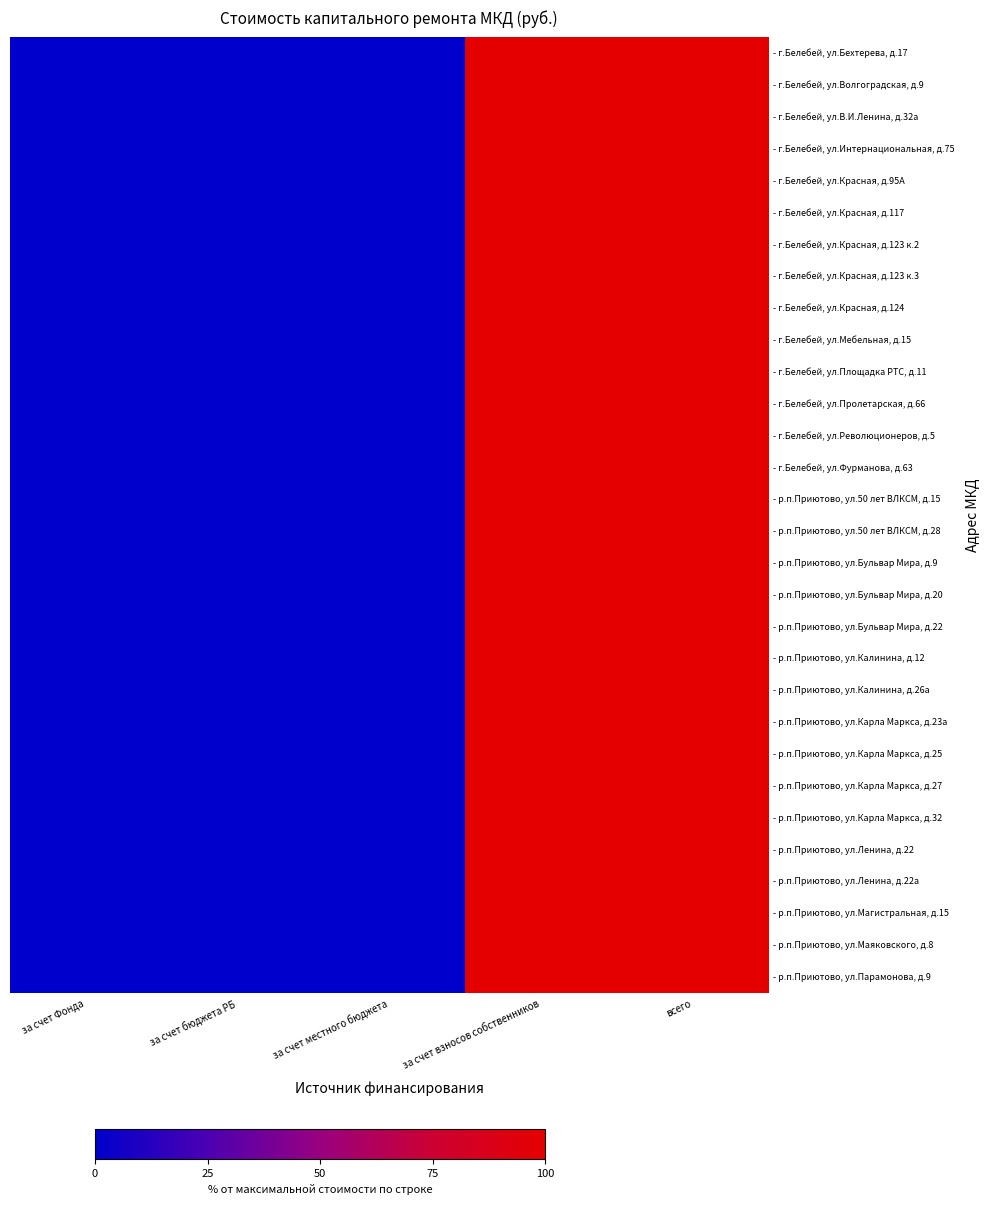

Between за счет Фонда and за счет взносов собственников, which is larger?

за счет взносов собственников